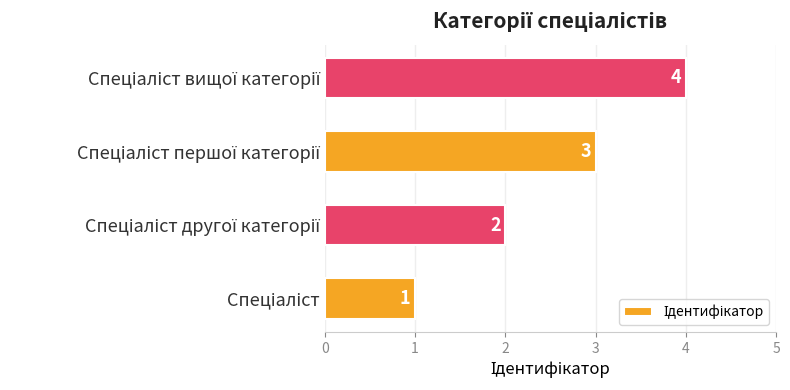

What is the sum of all values?

10